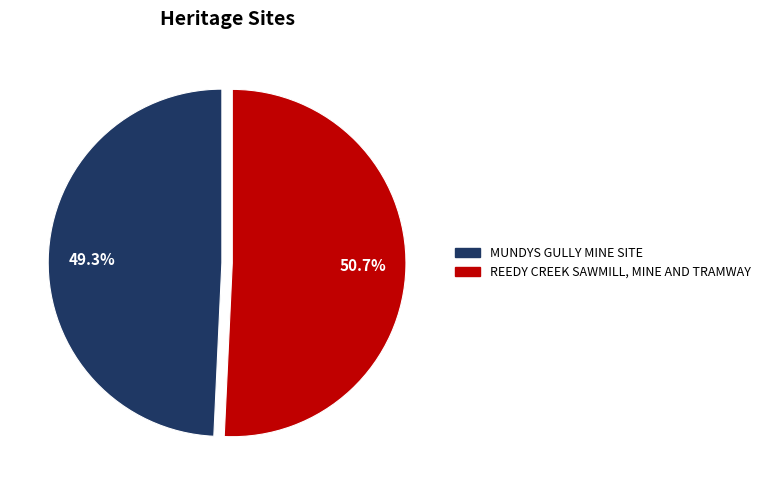

What percentage is the REEDY CREEK SAWMILL, MINE AND TRAMWAY slice, to the nearest percent?

51%